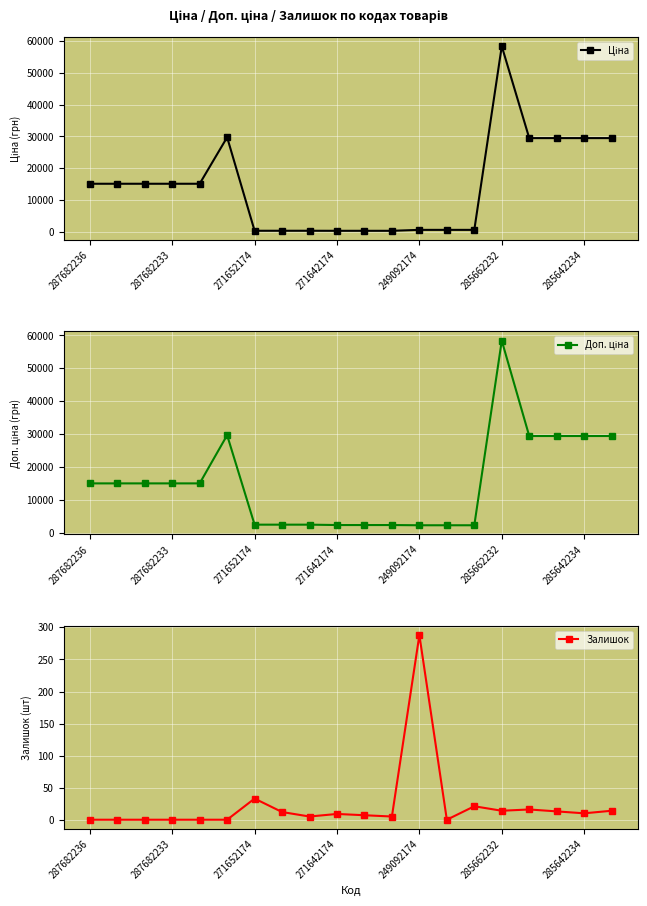

Which has a higher value, 16 or 7?

16